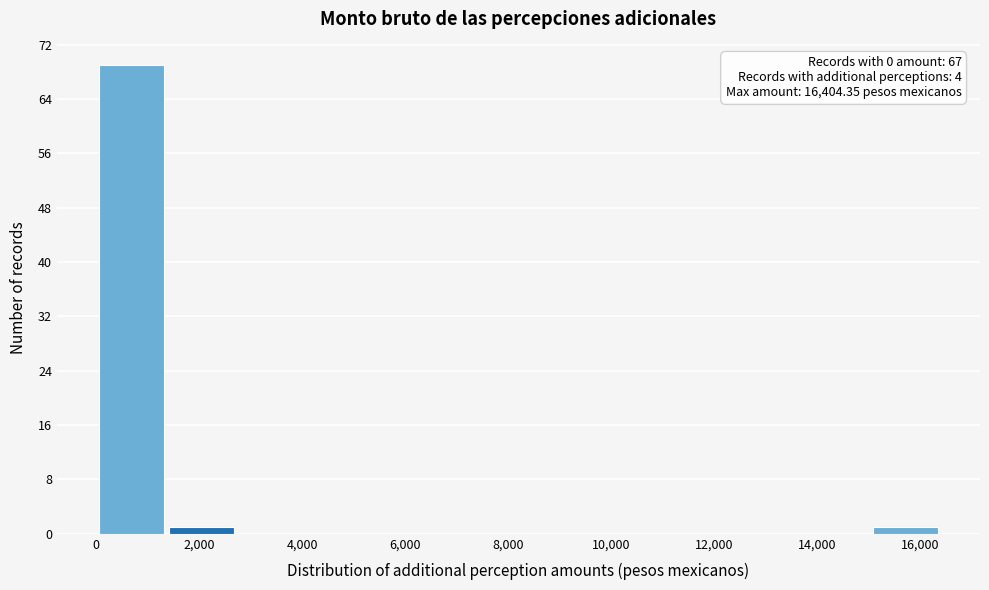

Which range on the x-axis has the tallest bar?

0 to 1400